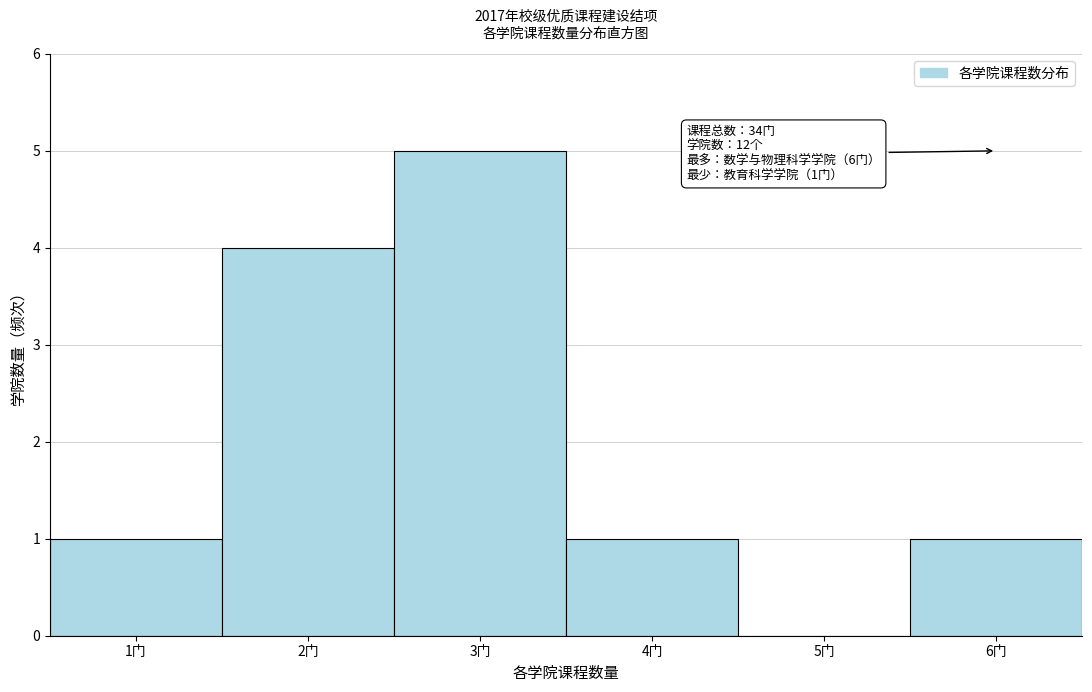

Which range on the x-axis has the tallest bar?

2.5 to 3.5